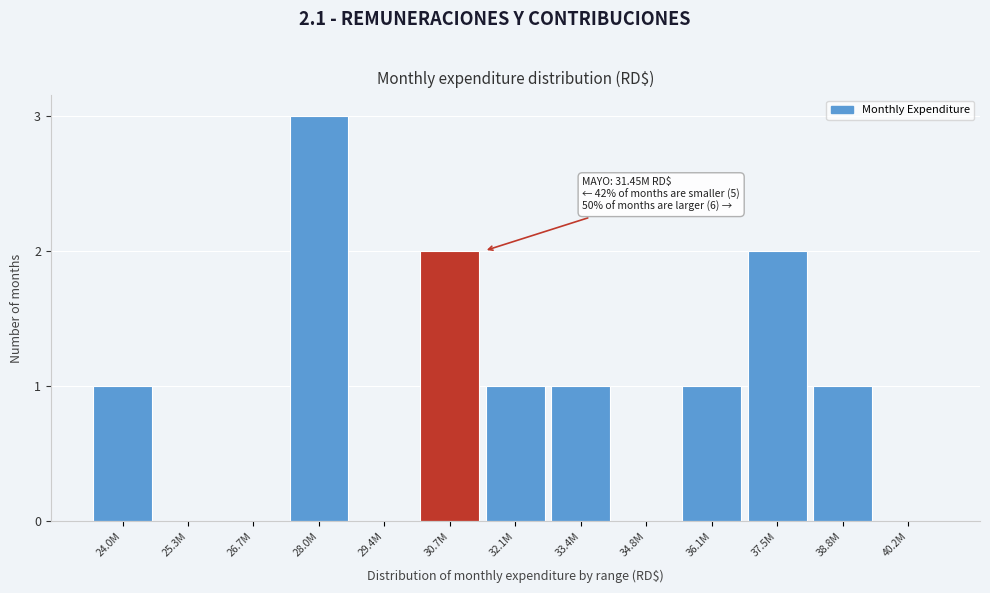

Reading left to right, list all the values displayed in this chart.

24.0M=1	25.3M=0	26.7M=0	28.0M=3	29.4M=0	30.7M=2	32.1M=1	33.4M=1	34.8M=0	36.1M=1	37.5M=2	38.8M=1	40.2M=0